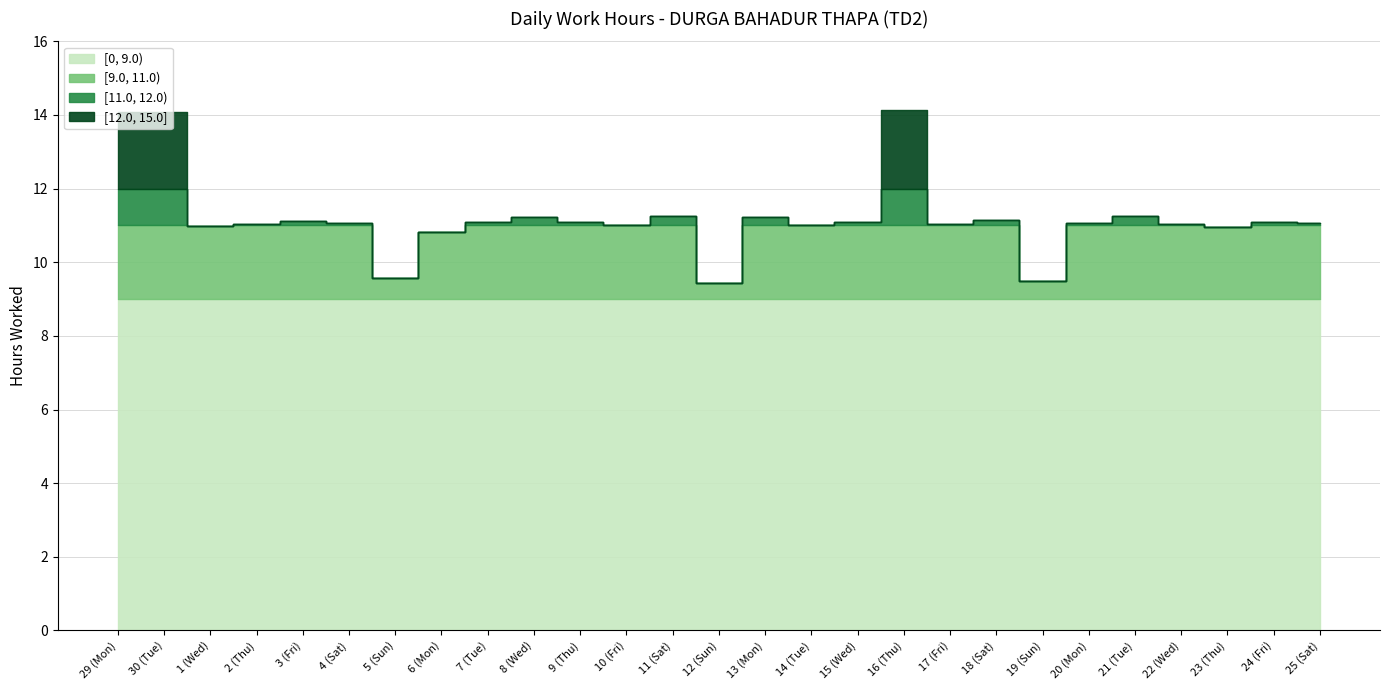

What is the change in value from 3 (Fri) to 4 (Sat)?

-0.1